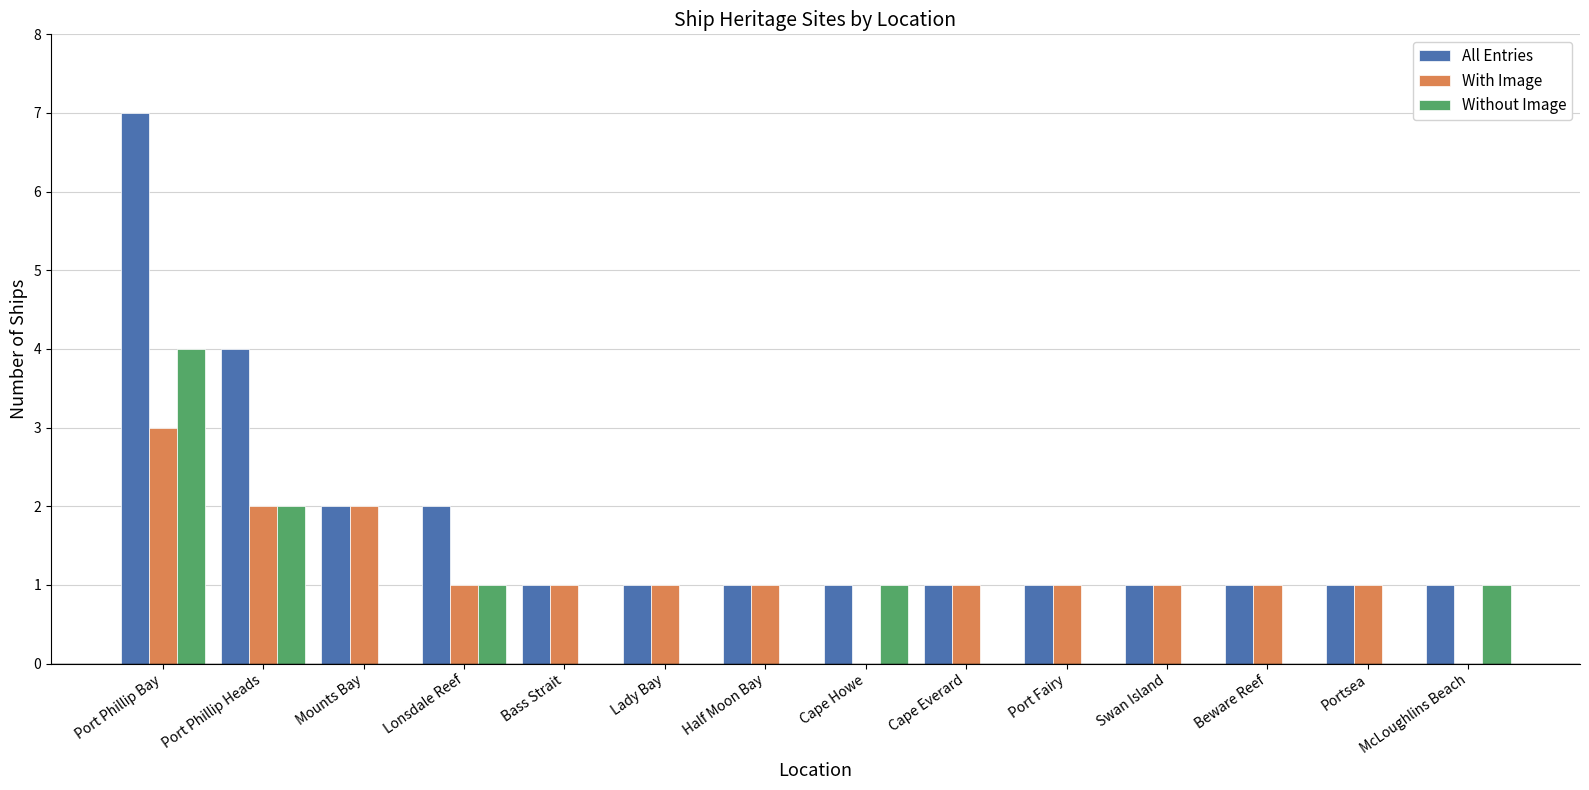

Which series has the widest spread of values?

All Entries